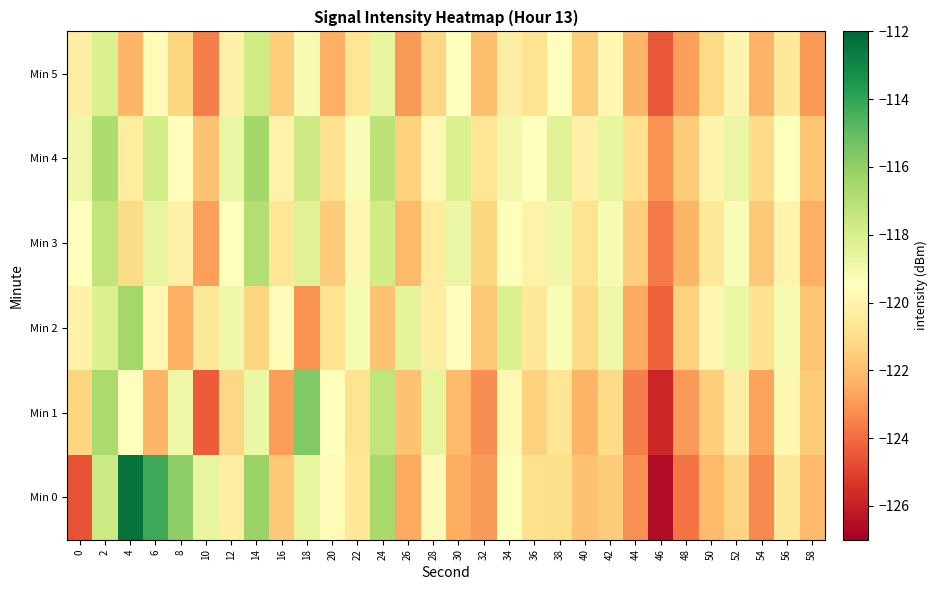

How many data points does each series have?

30